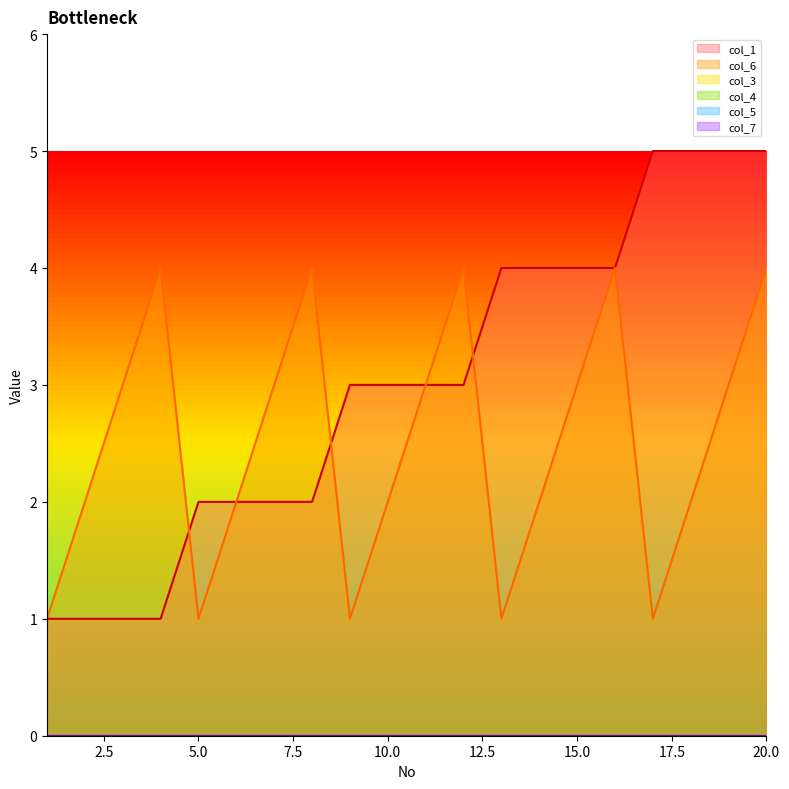

Reading left to right, list all the values displayed in this chart.

col_1: 1=1	2=1	3=1	4=1	5=2	6=2	7=2	8=2	9=3	10=3	11=3	12=3	13=4	14=4	15=4	16=4	17=5	18=5	19=5	20=5
col_6: 1=1	2=2	3=3	4=4	5=1	6=2	7=3	8=4	9=1	10=2	11=3	12=4	13=1	14=2	15=3	16=4	17=1	18=2	19=3	20=4
col_3: 1=0	2=0	3=0	4=0	5=0	6=0	7=0	8=0	9=0	10=0	11=0	12=0	13=0	14=0	15=0	16=0	17=0	18=0	19=0	20=0
col_4: 1=0	2=0	3=0	4=0	5=0	6=0	7=0	8=0	9=0	10=0	11=0	12=0	13=0	14=0	15=0	16=0	17=0	18=0	19=0	20=0
col_5: 1=0	2=0	3=0	4=0	5=0	6=0	7=0	8=0	9=0	10=0	11=0	12=0	13=0	14=0	15=0	16=0	17=0	18=0	19=0	20=0
col_7: 1=0	2=0	3=0	4=0	5=0	6=0	7=0	8=0	9=0	10=0	11=0	12=0	13=0	14=0	15=0	16=0	17=0	18=0	19=0	20=0